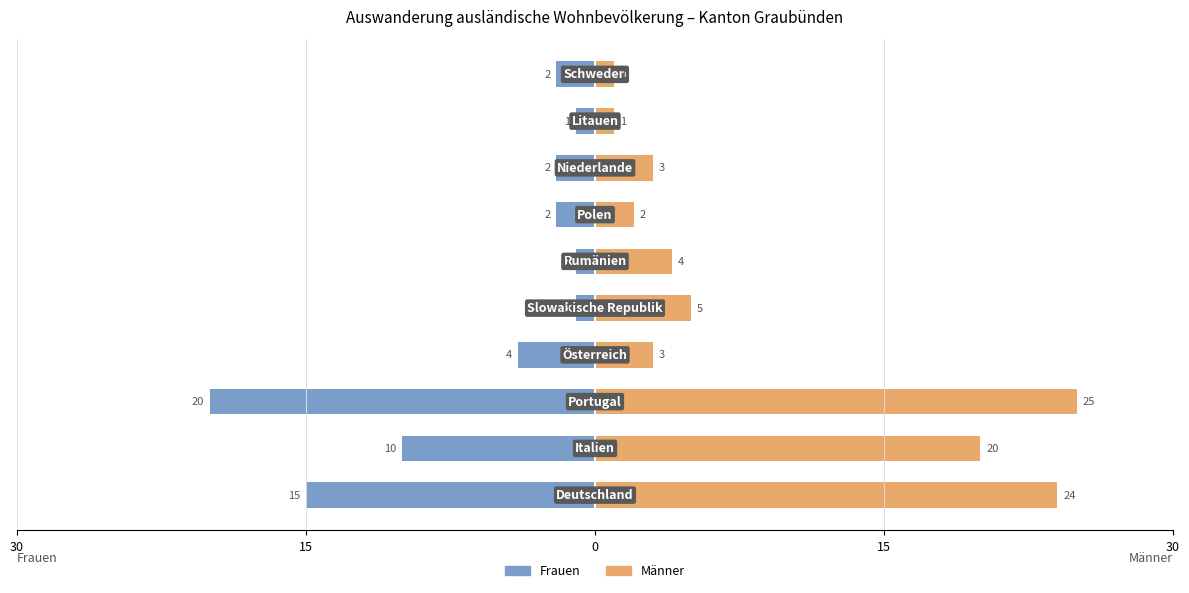

The value of Frauen at 8 is -2. True or false?

False